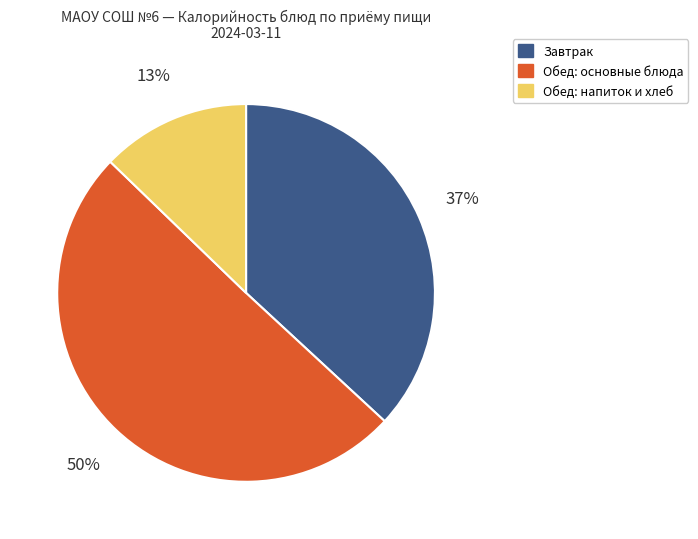

How many segments does this pie chart have?

3